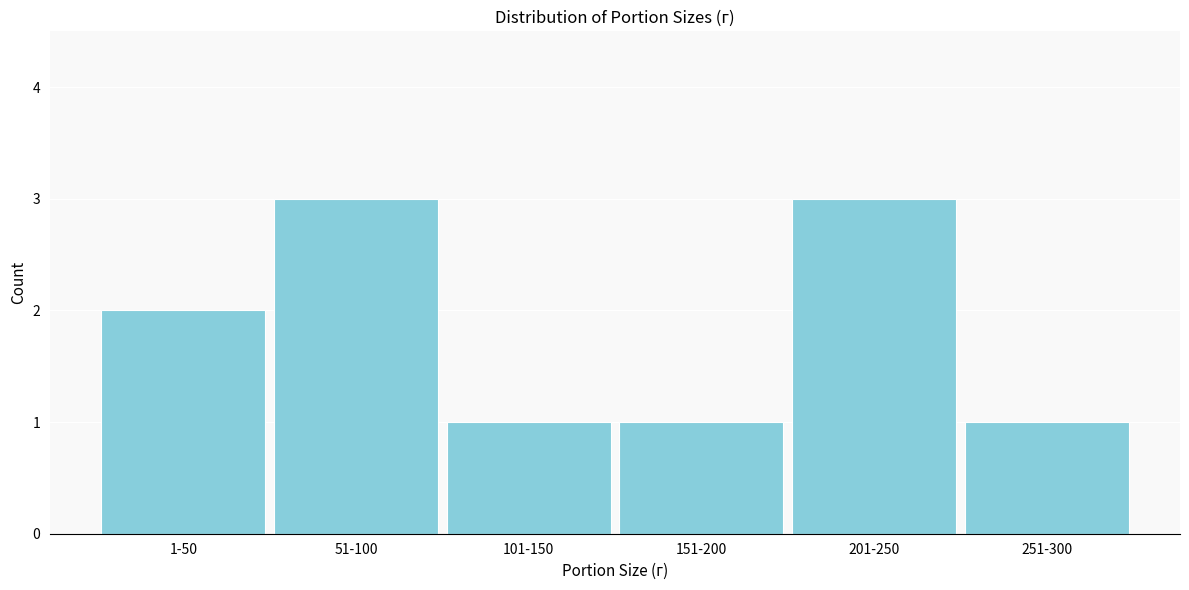

Reading right to left, list all the values displayed in this chart.

251-300=1	201-250=3	151-200=1	101-150=1	51-100=3	1-50=2